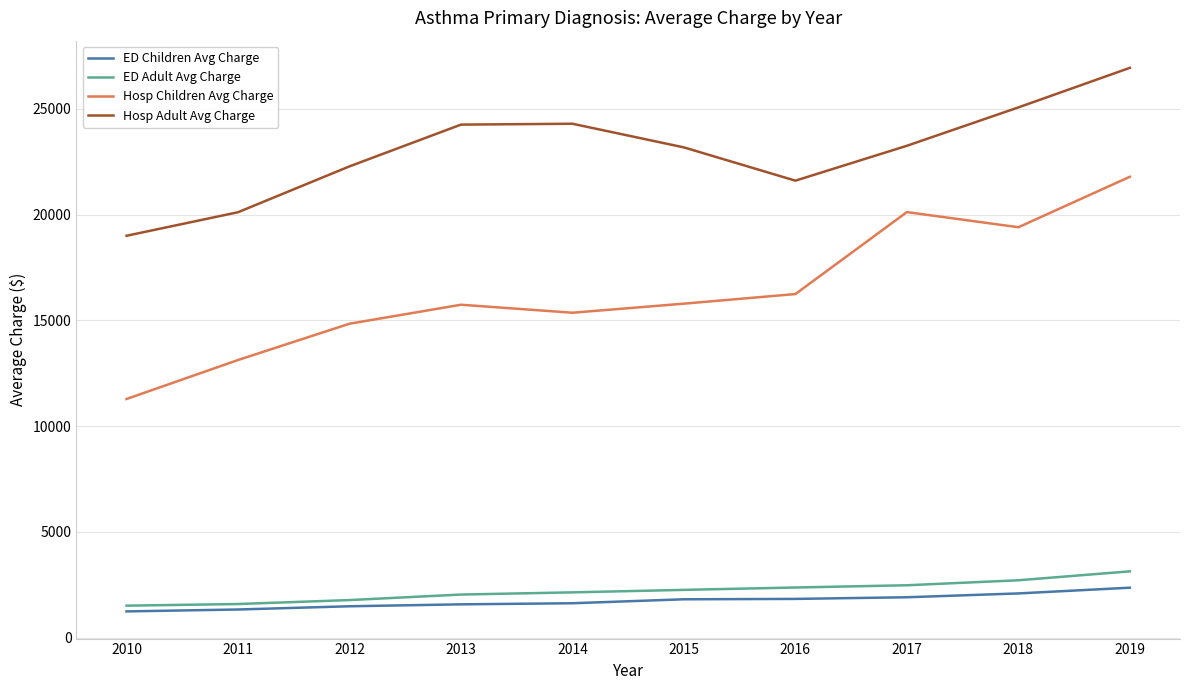

List the series in order of their peak value, lowest first.

ED Children Avg Charge, ED Adult Avg Charge, Hosp Children Avg Charge, Hosp Adult Avg Charge